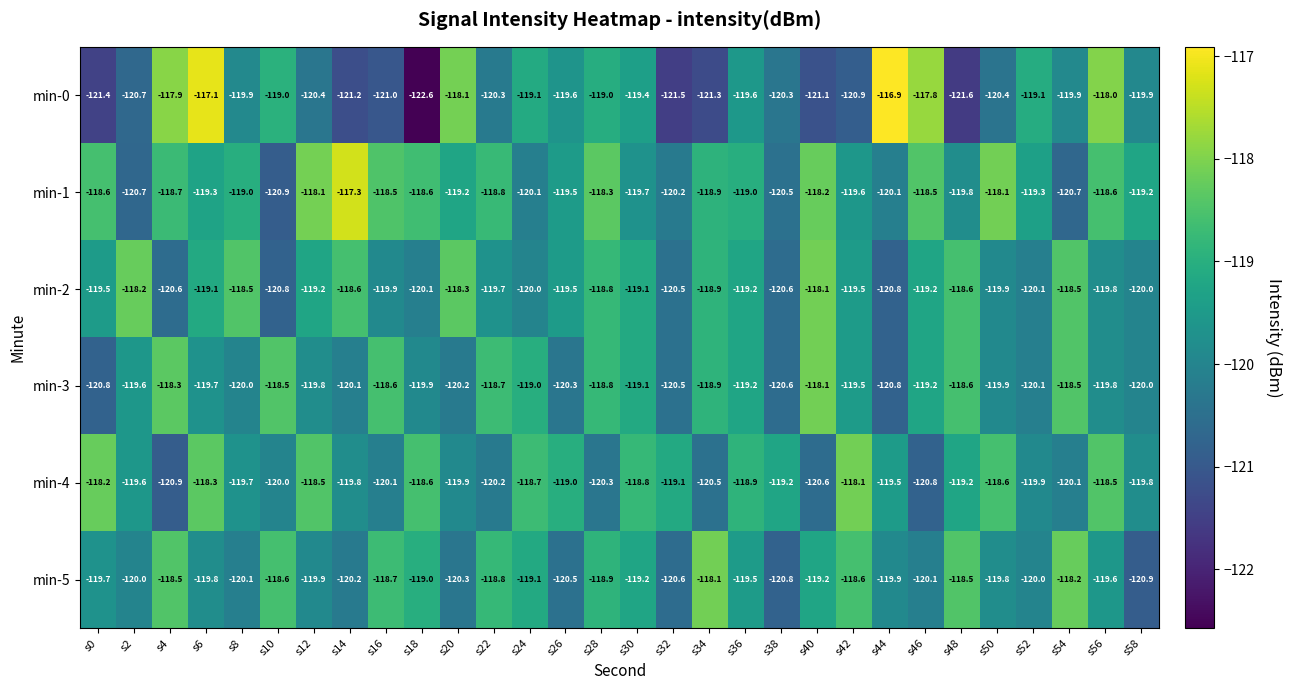

Which label corresponds to the smallest value in the chart?

s18